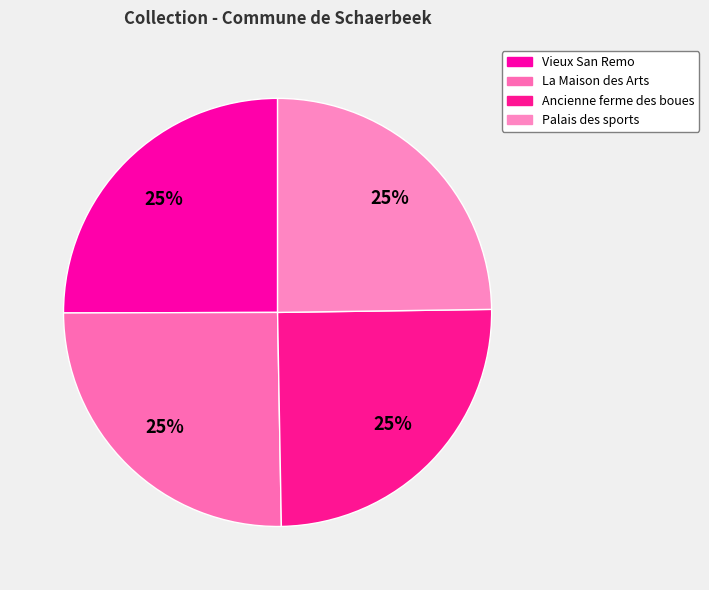

Which category has the smallest portion of the pie?

Palais des sports